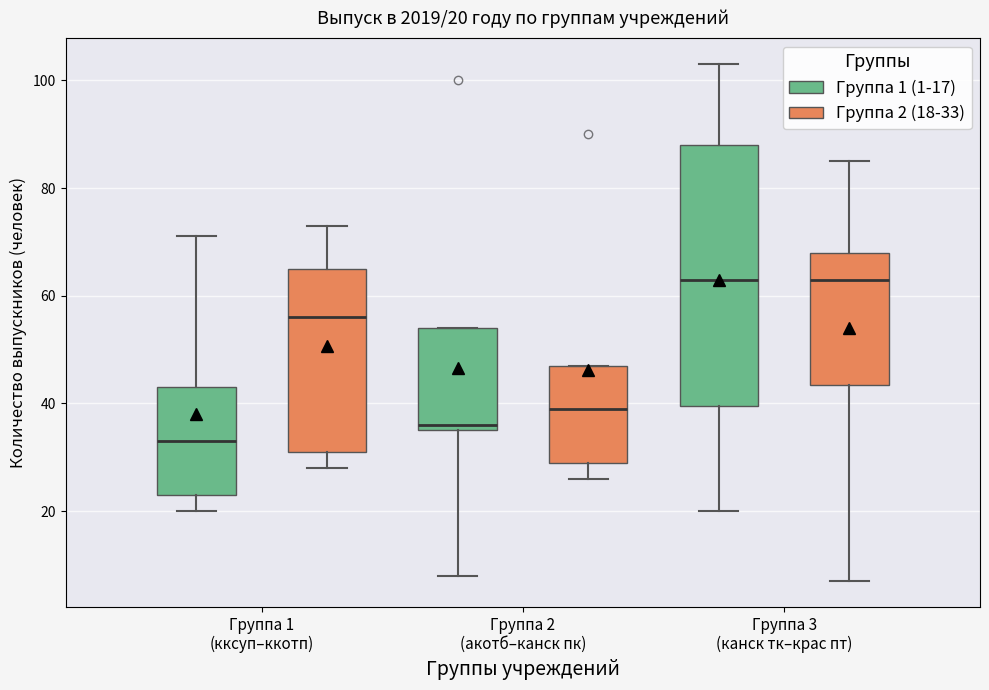

Comparing the boxes themselves (not the whiskers), which one is the tallest?

Группа 3 (канск тк–крас пт) (Группа 1 (1-17))